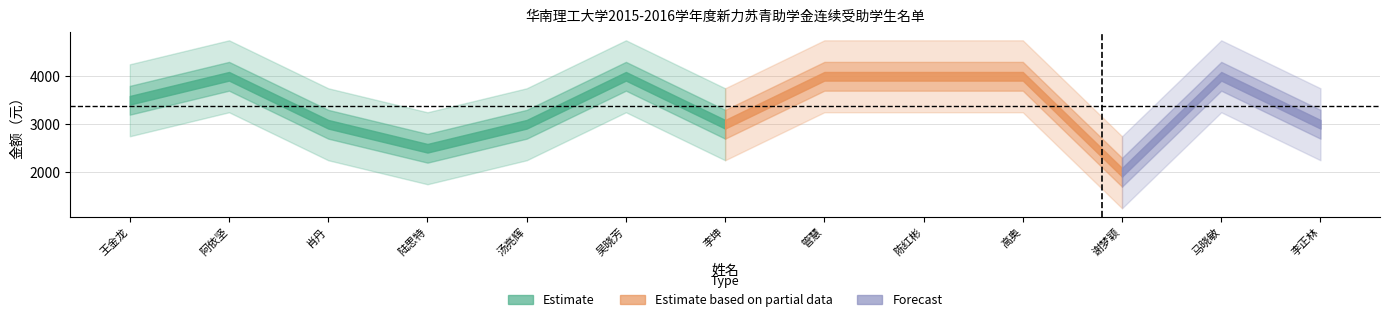

What is the total value across all series at 4?

7500